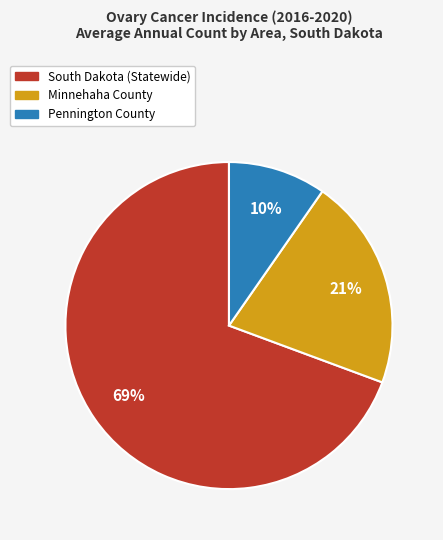

Count the number of slices in the pie.

3